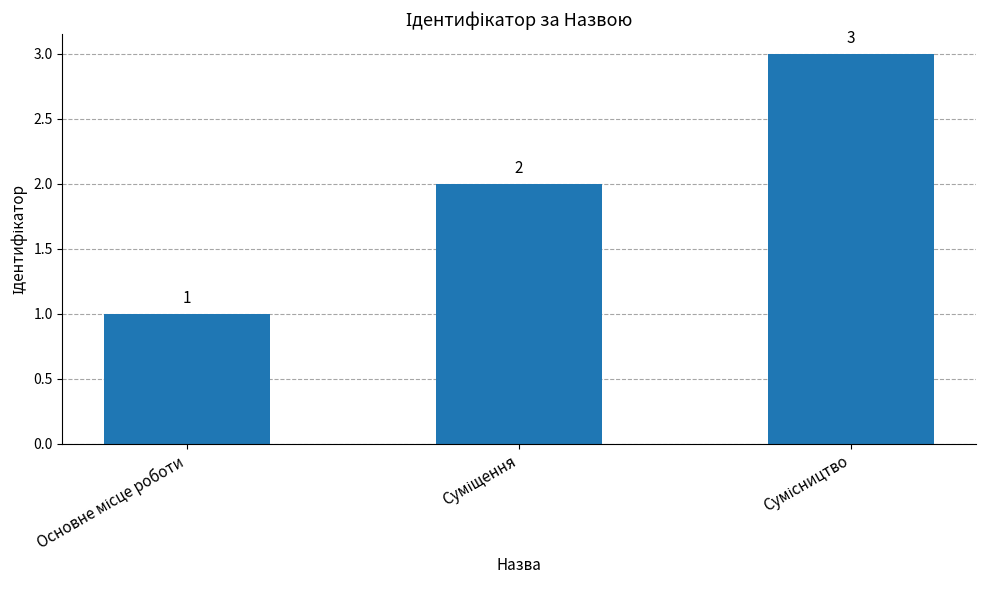

Count the number of categories in the chart.

3